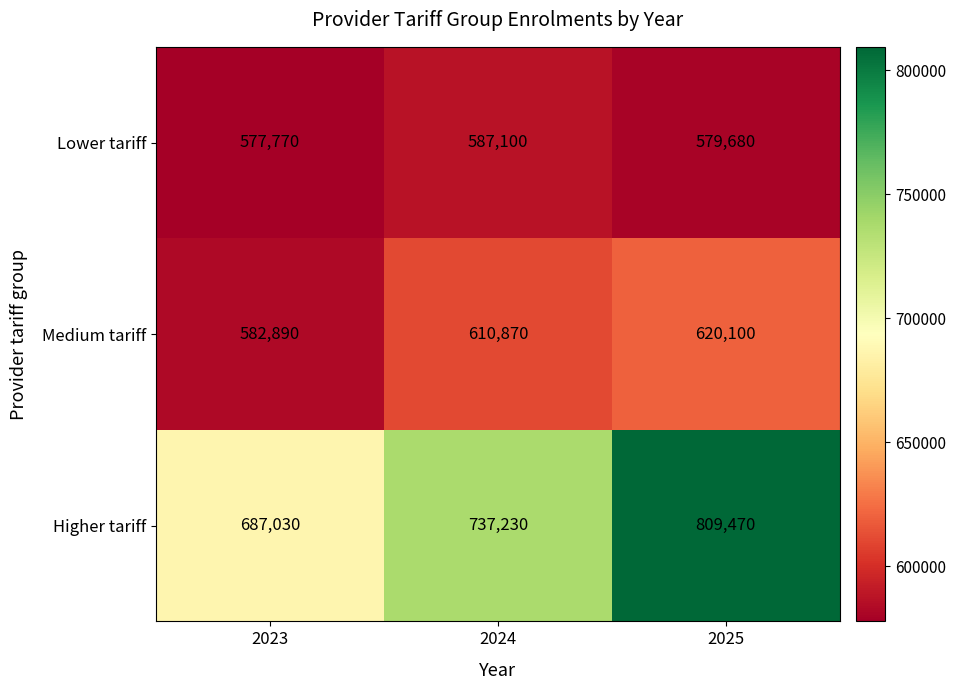

Which category has the lowest value in the Lower tariff series?

2023